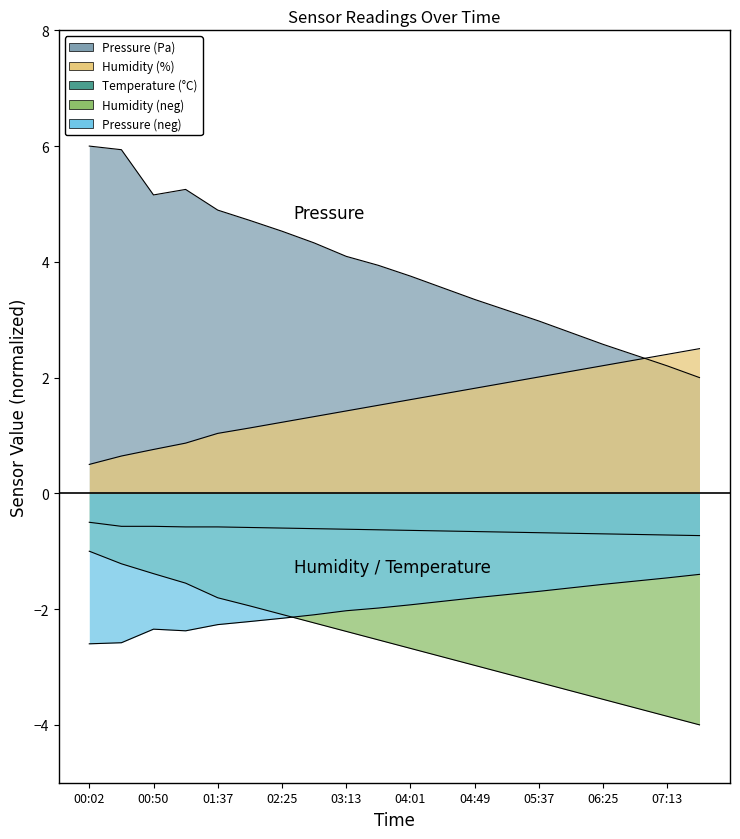

Which series has the largest range (max minus min)?

humidity